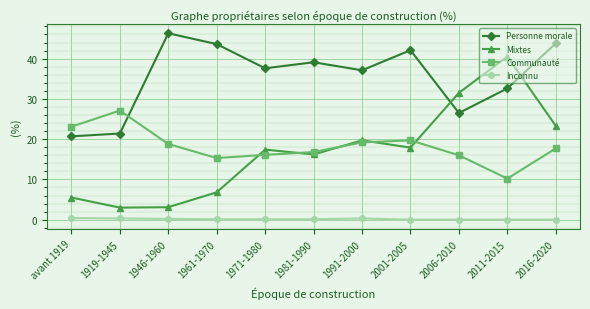

True or false: Communauté has more than 2 points higher than both neighbors.

False